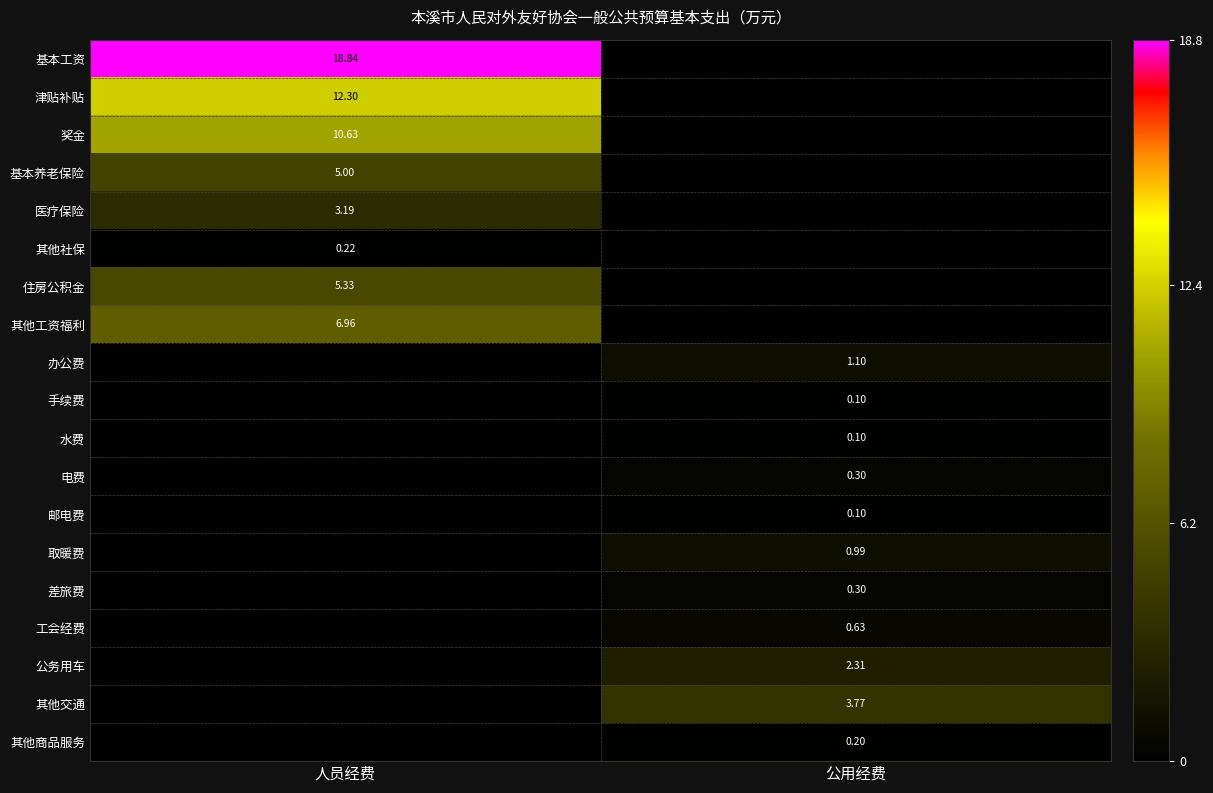

How many positive values does the 取暖费 series have?

1